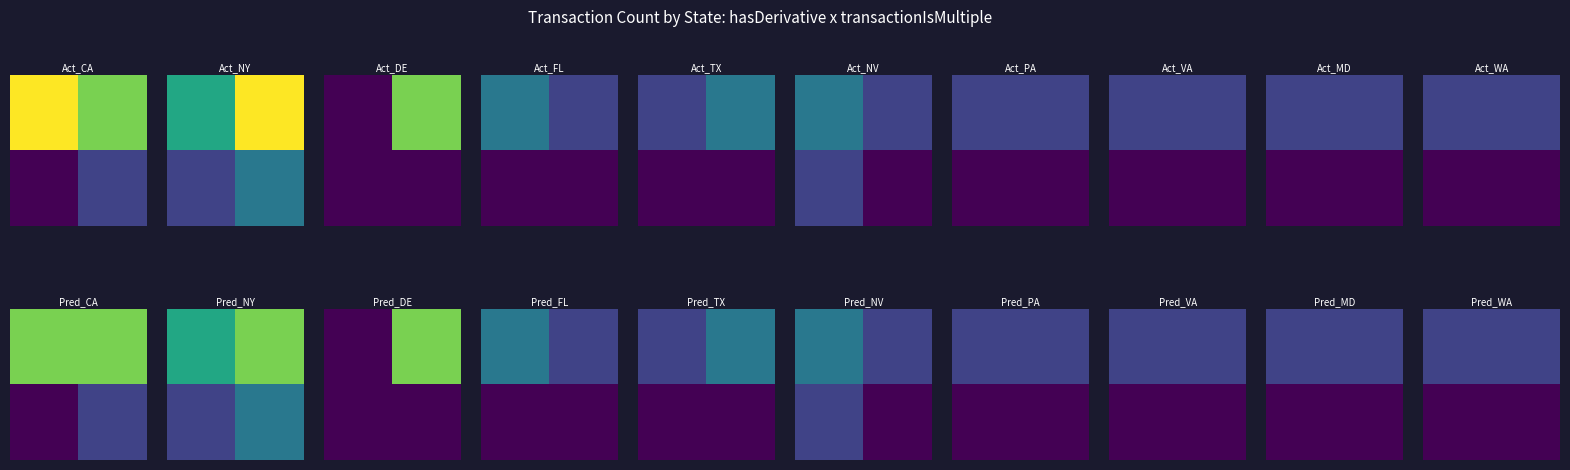

What is the difference between the highest and lowest values at 1?

1